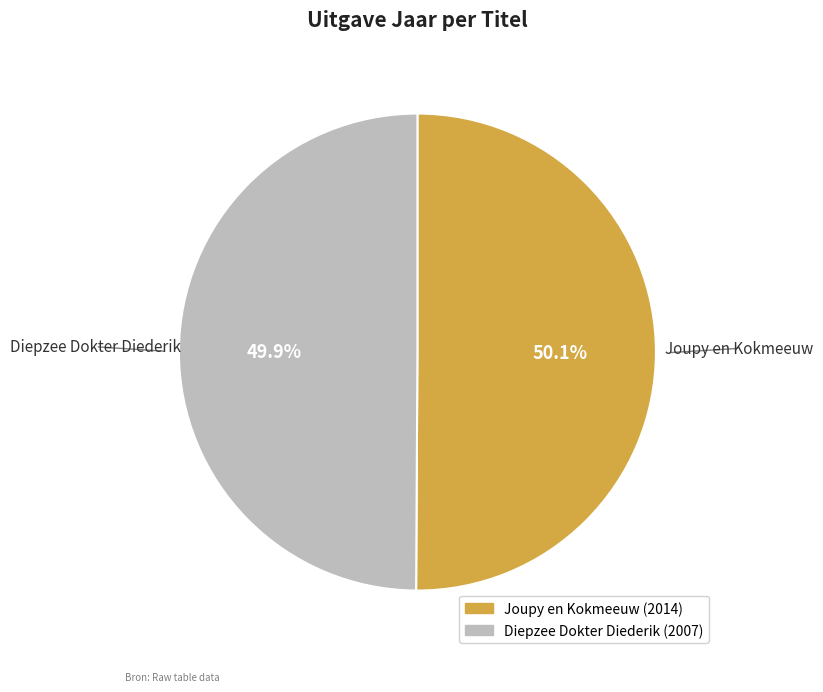

Is there any slice that represents more than half of the pie?

Yes